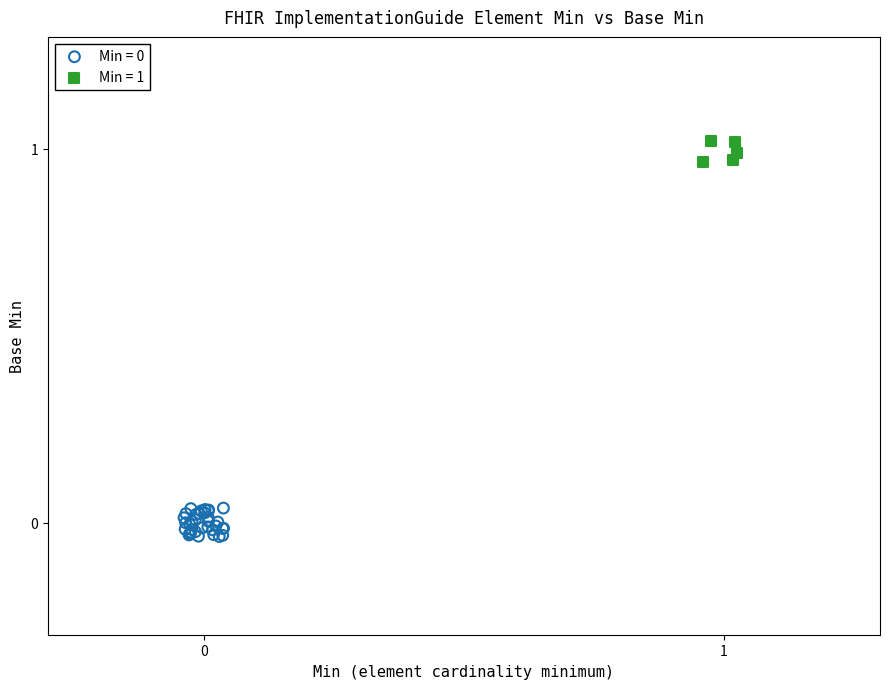

Which series contains the highest Y value?

Min = 1